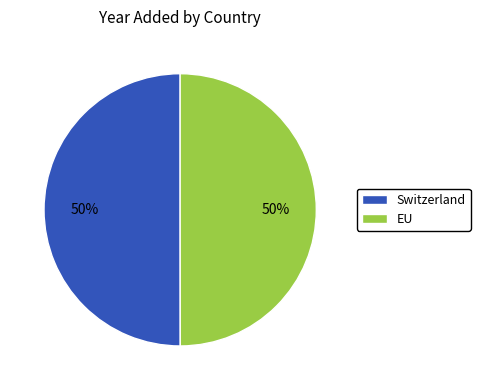

To the nearest percent, what is the average slice percentage?

50%